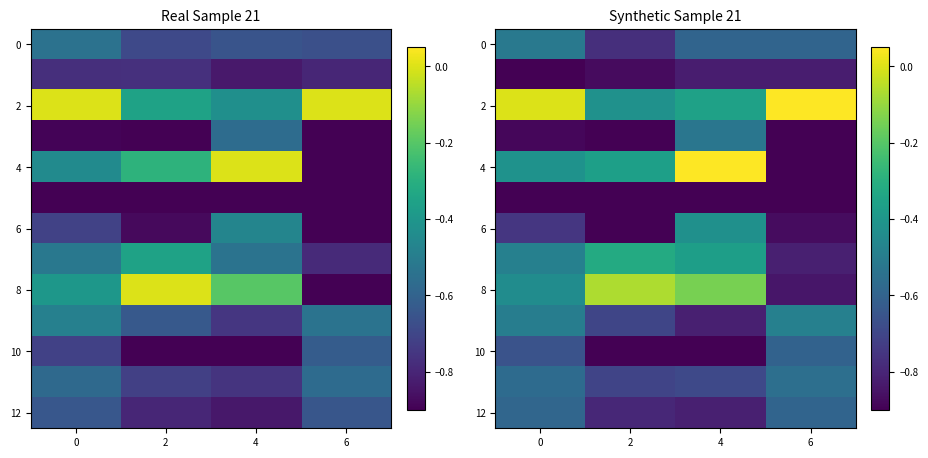

List the labels in order of 6 value, smallest first.

2, 6, 0, 4